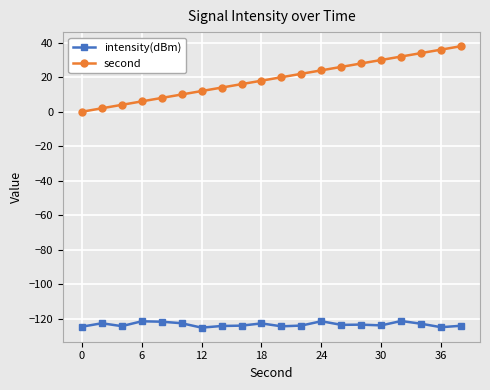

List the series in order of their overall mean, highest first.

second, intensity(dBm)